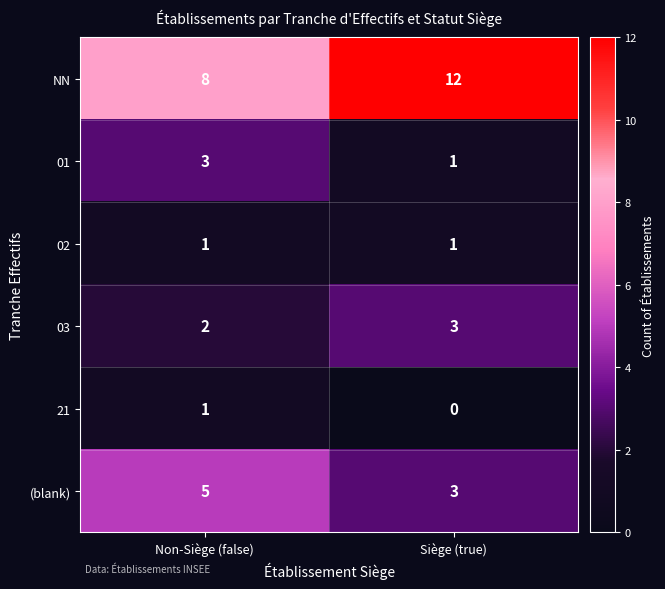

Reading left to right, extract all data points from this chart.

NN: Non-Siège (false)=8	Siège (true)=12
01: Non-Siège (false)=3	Siège (true)=1
02: Non-Siège (false)=1	Siège (true)=1
03: Non-Siège (false)=2	Siège (true)=3
21: Non-Siège (false)=1	Siège (true)=0
(blank): Non-Siège (false)=5	Siège (true)=3